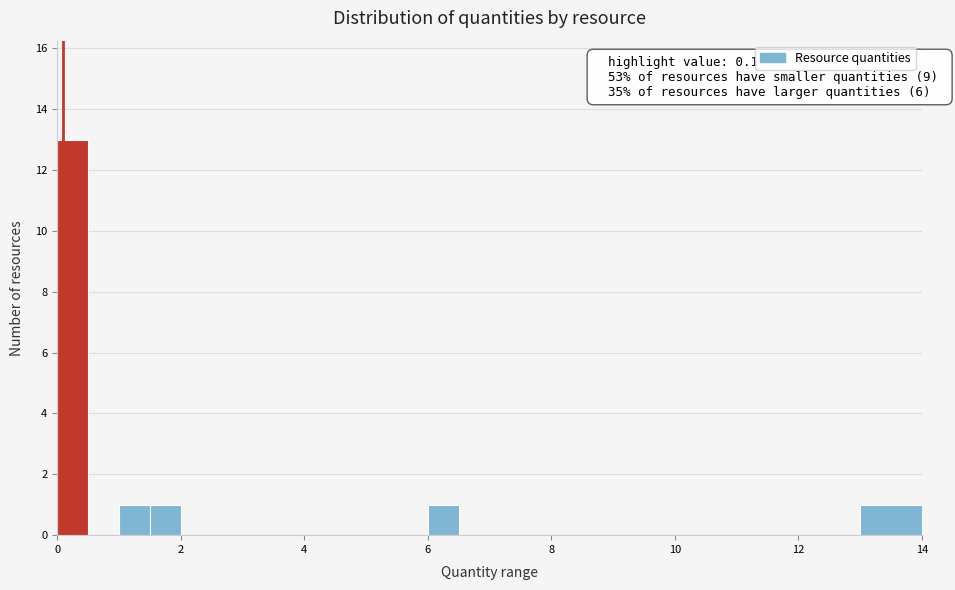

Around what value on the x-axis is the tallest bar? Give the approximate position of its centre, as read against the axis.

0.2